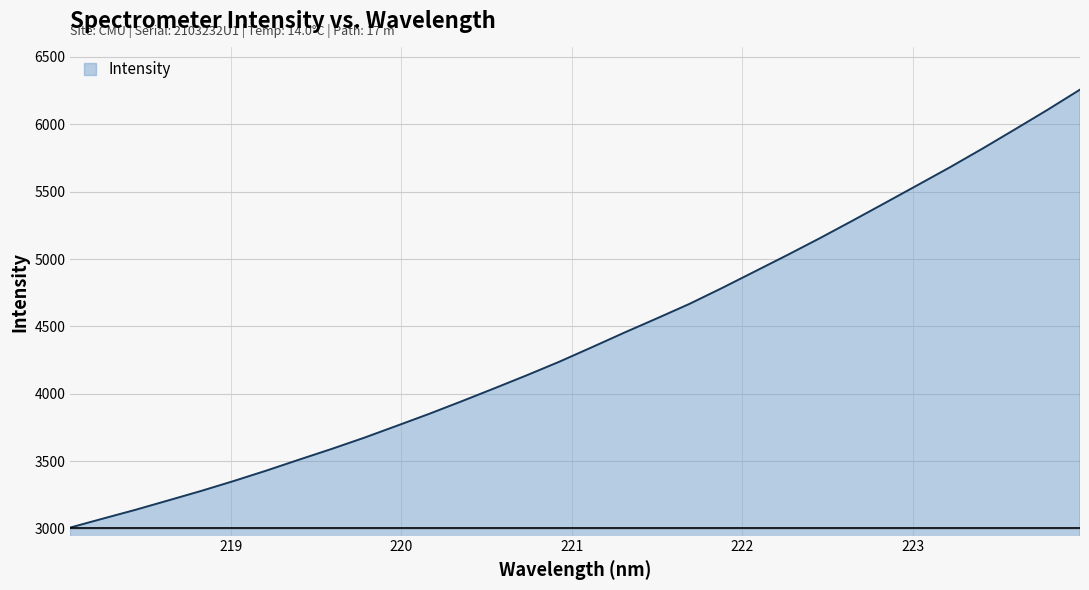

What is the maximum value shown in the chart?

6256.3